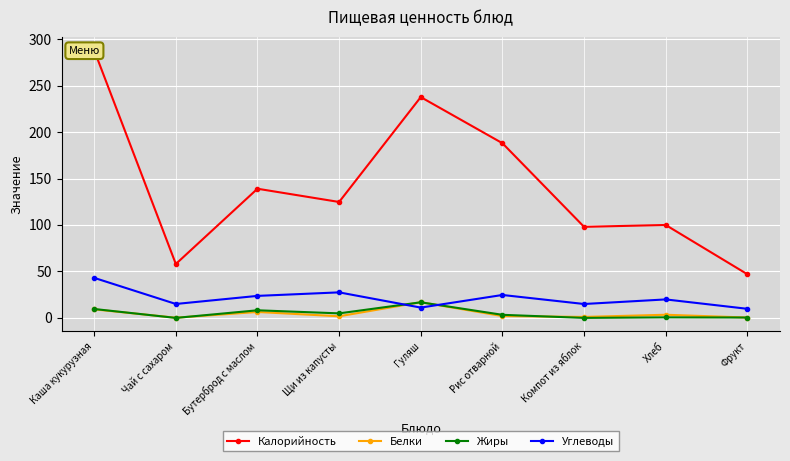

Reading right to left, transcribe all the data shown in this chart.

Калорийность: Фрукт=47.0	Хлеб=100.0	Компот из яблок=98.0	Рис отварной=188.0	Гуляш=237.6	Щи из капусты=124.8	Бутерброд с маслом=139.0	Чай с сахаром=58.0	Каша кукурузная=288.0
Белки: Фрукт=0.4	Хлеб=3.4	Компот из яблок=1.0	Рис отварной=2.0	Гуляш=16.9	Щи из капусты=1.8	Бутерброд с маслом=6.4	Чай с сахаром=0.2	Каша кукурузная=9.2
Жиры: Фрукт=0.4	Хлеб=0.6	Компот из яблок=0.0	Рис отварной=3.3	Гуляш=16.8	Щи из капусты=4.9	Бутерброд с маслом=8.2	Чай с сахаром=0.0	Каша кукурузная=9.6
Углеводы: Фрукт=9.8	Хлеб=19.9	Компот из яблок=15.0	Рис отварной=24.7	Гуляш=11.1	Щи из капусты=27.5	Бутерброд с маслом=23.7	Чай с сахаром=15.0	Каша кукурузная=43.1